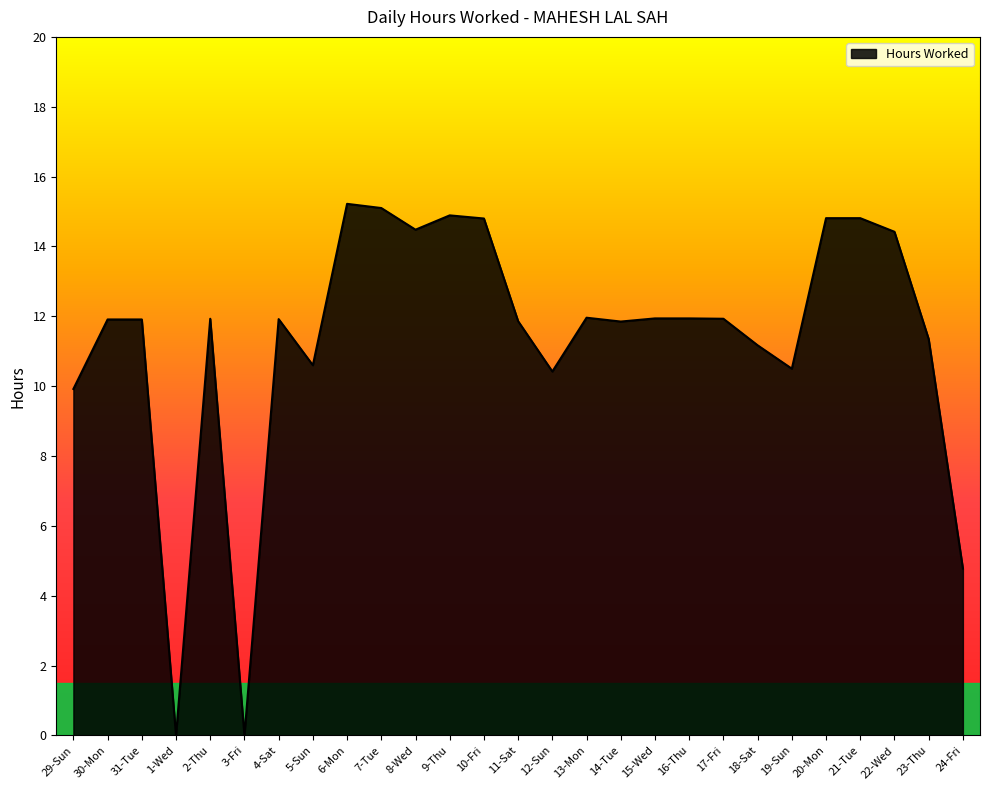

The value at 10-Fri is 14.8. True or false?

True